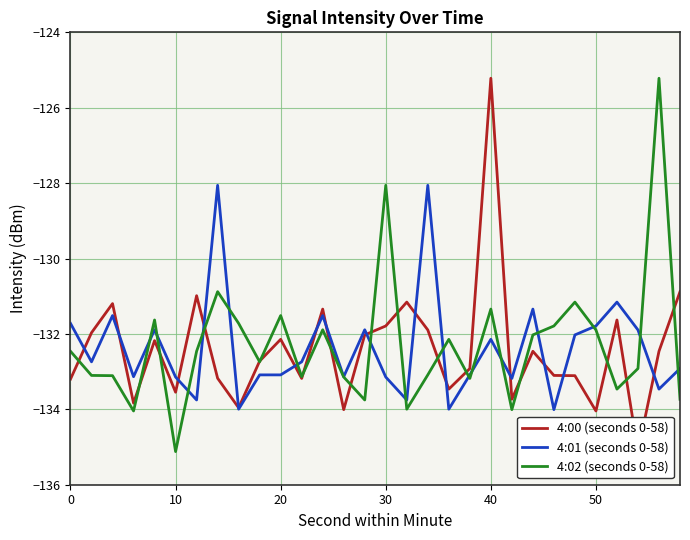

Is it true that 4:01 (seconds 0-58) equals -131.8 at 50?

True